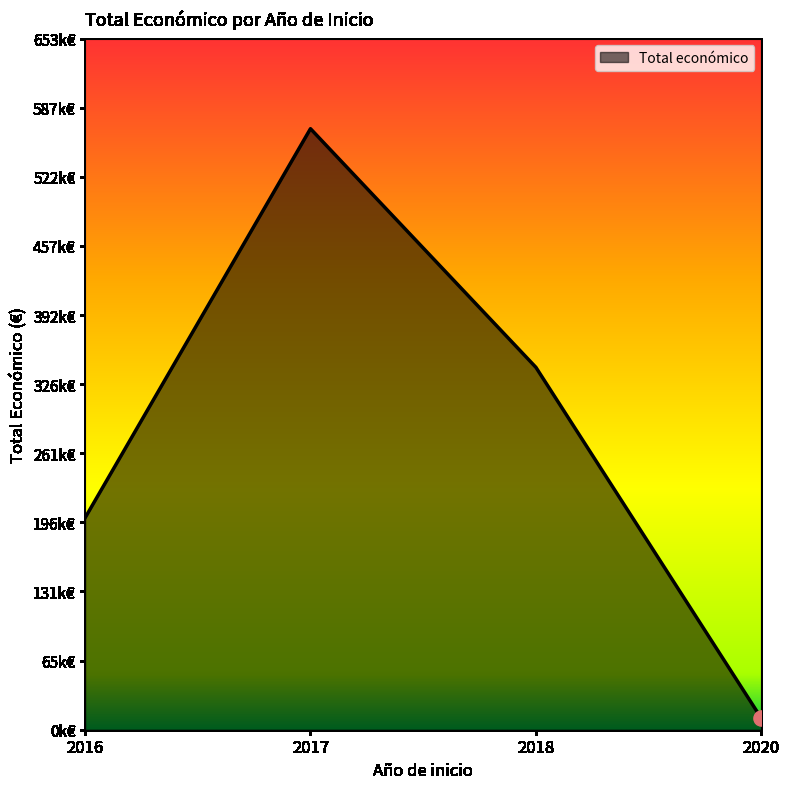

Does the chart have visible grid lines?

No